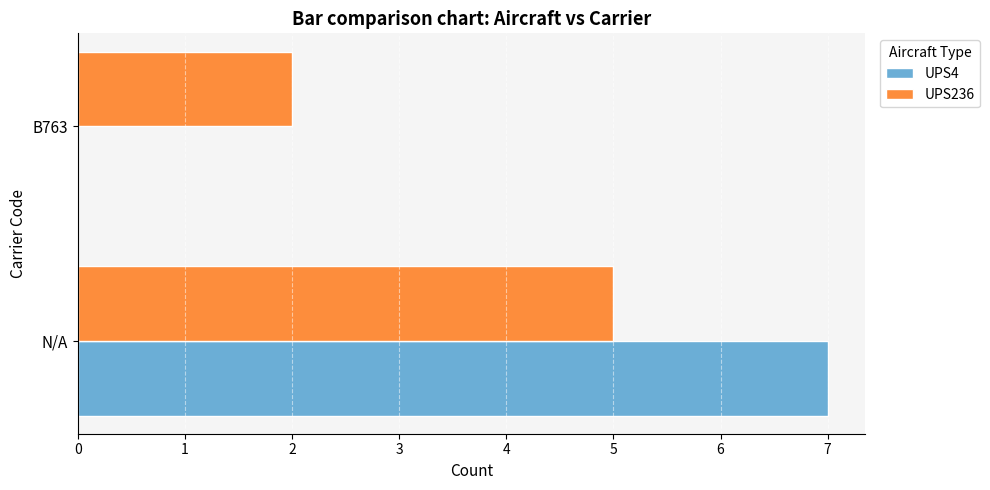

What is the maximum value for UPS236?

5